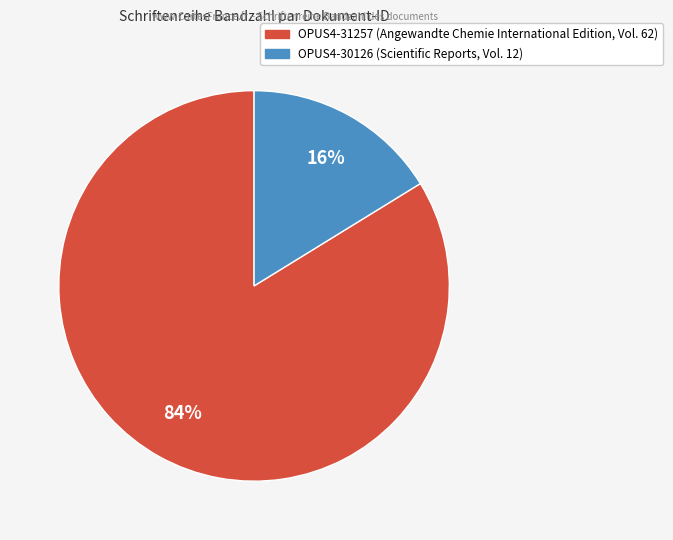

Which category has the biggest portion of the pie?

OPUS4-31257